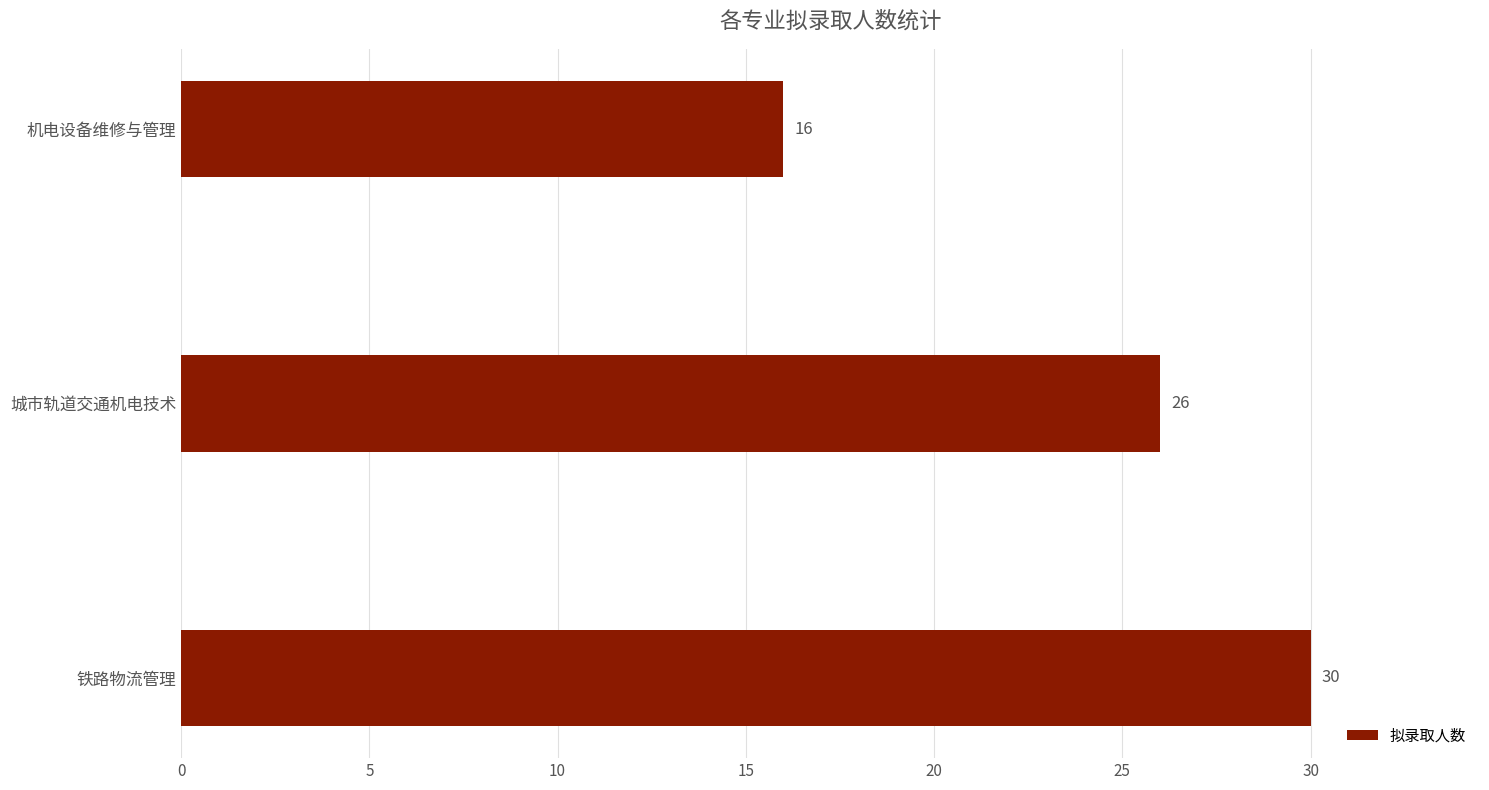

What is the smallest value displayed?

16